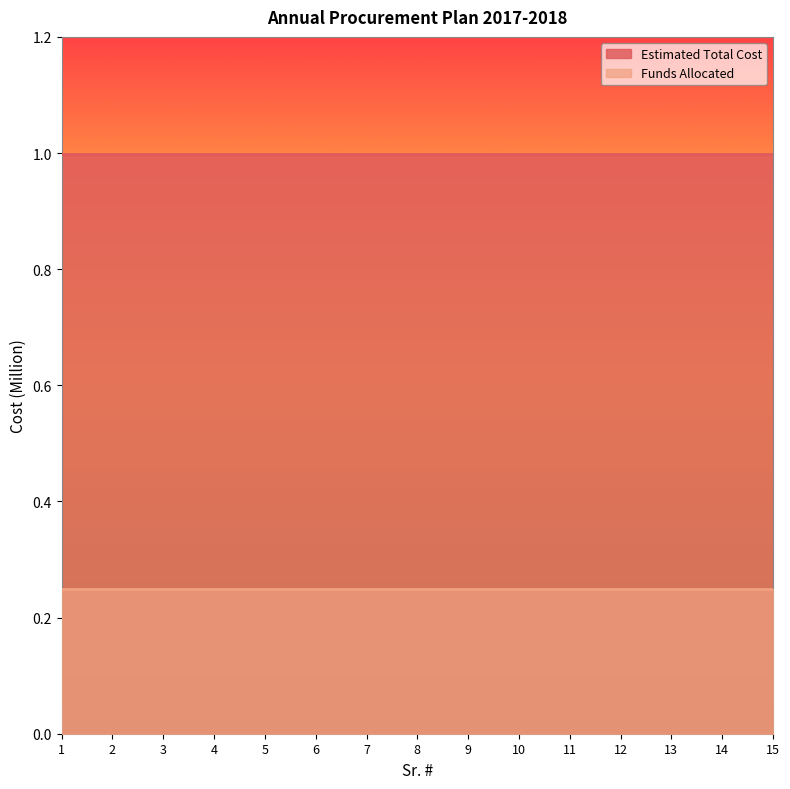

True or false: Estimated Total Cost has a value of 0.6 at 13.

False